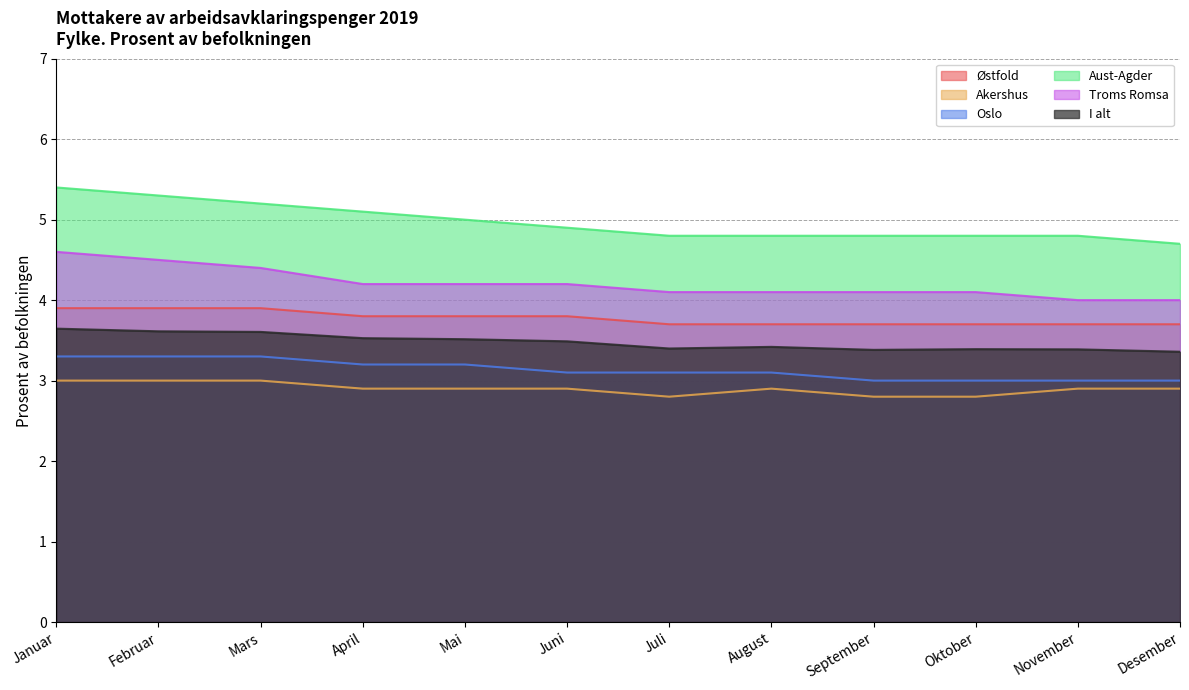

The Østfold series shows 3.7 at September. True or false?

True